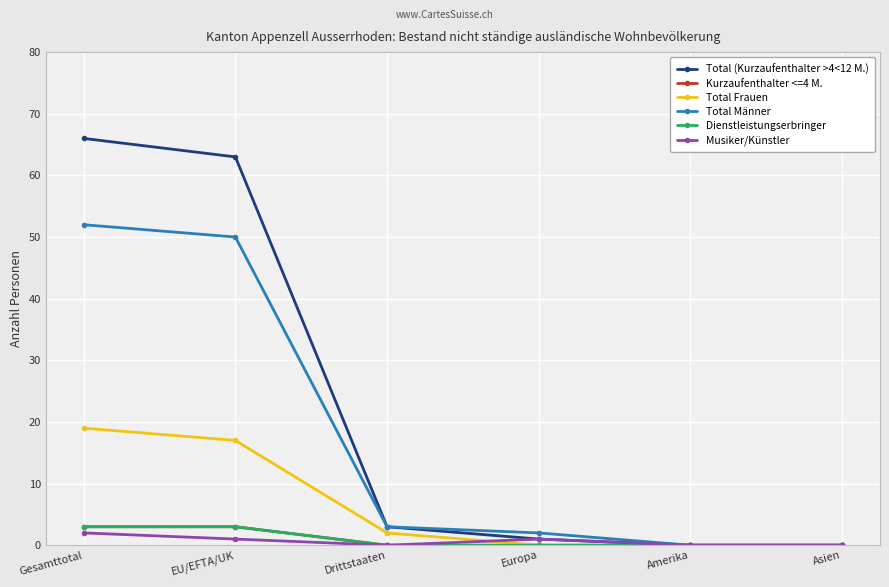

Is the value of Total (Kurzaufenthalter >4<12 M.) at Europa greater than the value of Musiker/Künstler at Amerika?

Yes